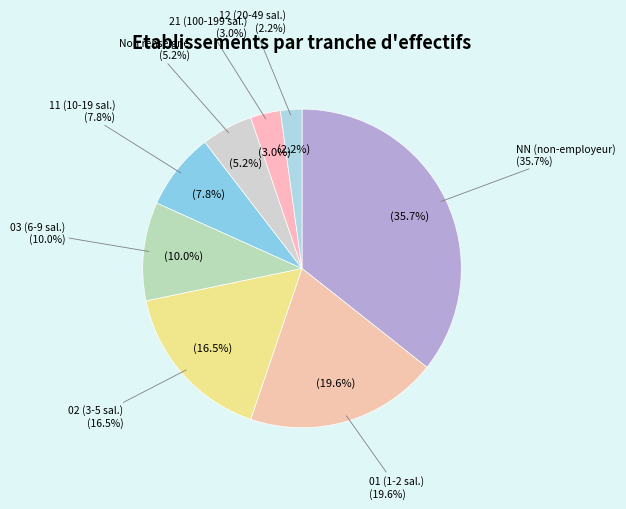

Between NN and 03, which is larger?

NN